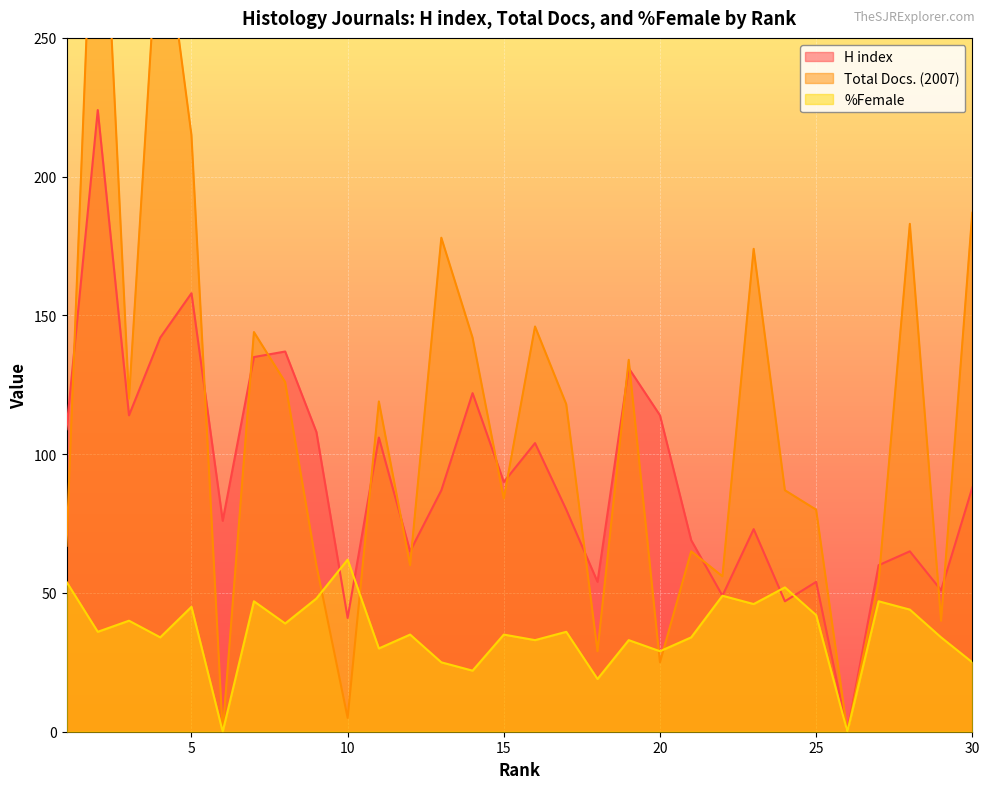

How many interior local valleys does the %Female series have?

11